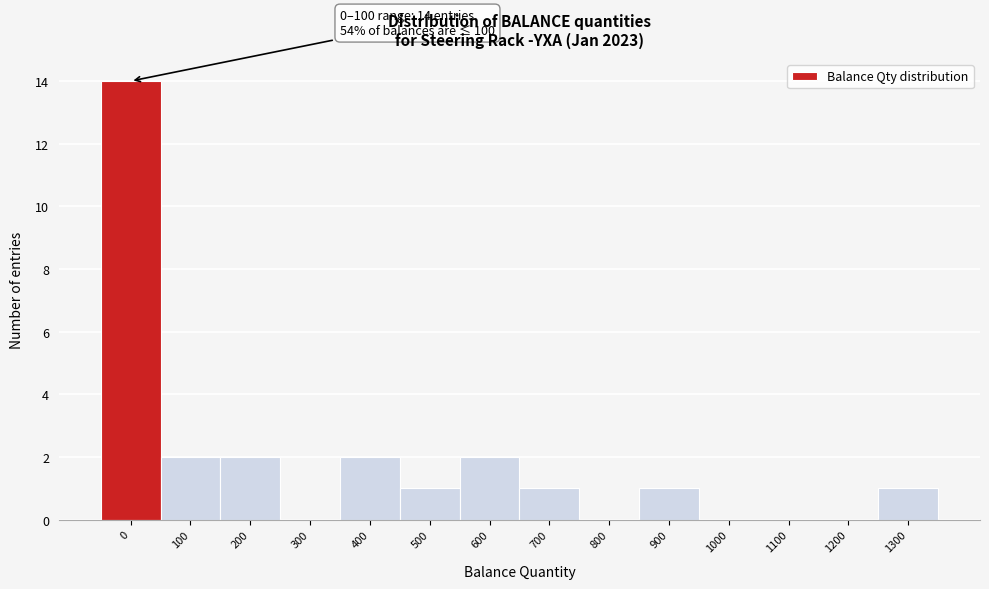

Reading left to right, extract all data points from this chart.

0=14	100=2	200=2	300=0	400=2	500=1	600=2	700=1	800=0	900=1	1000=0	1100=0	1200=0	1300=1